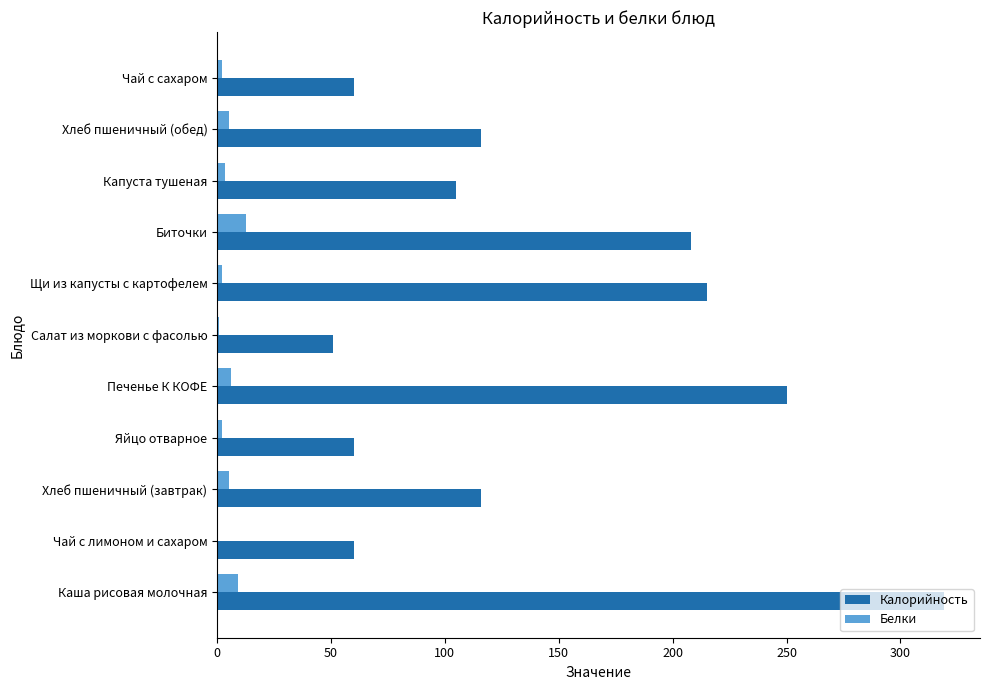

What value does the Калорийность series have at Каша рисовая молочная?

319.0